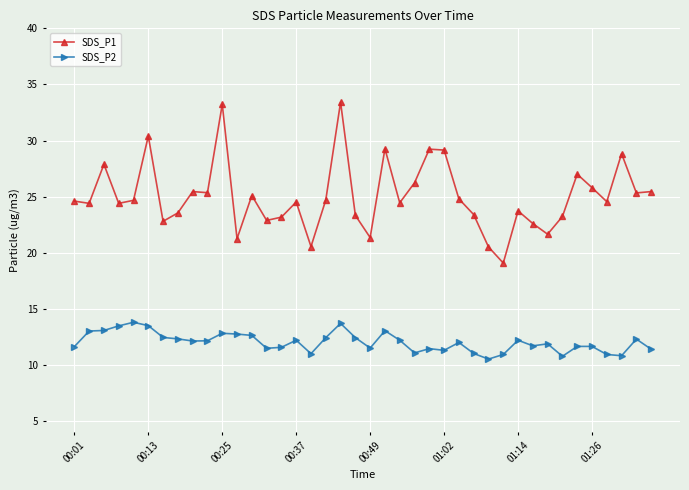

What is the difference between the maximum and second lowest values in the SDS_P2 series?

3.0